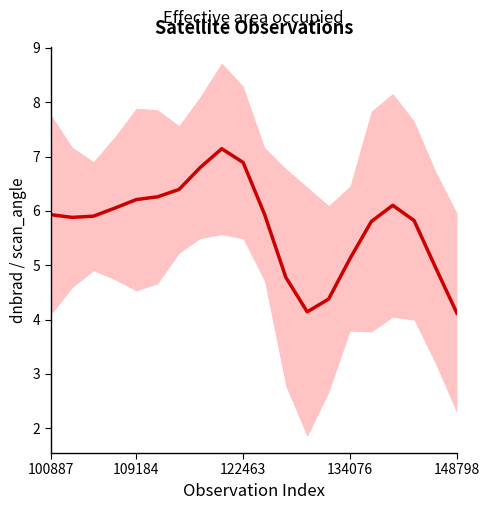

At which category does the chart reach its minimum across all series?

148798